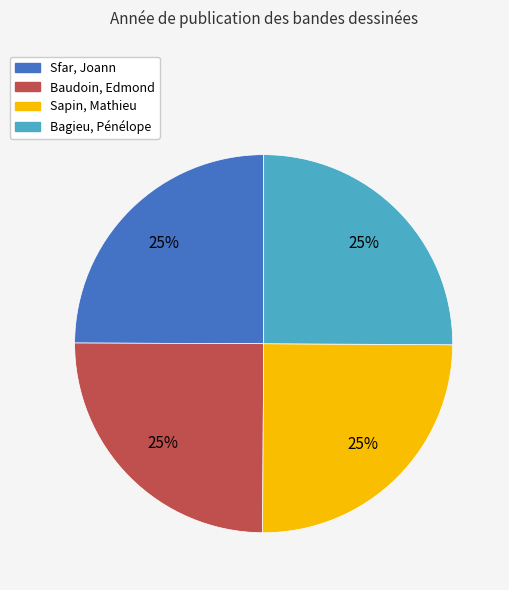

Is there a majority slice in this chart?

No